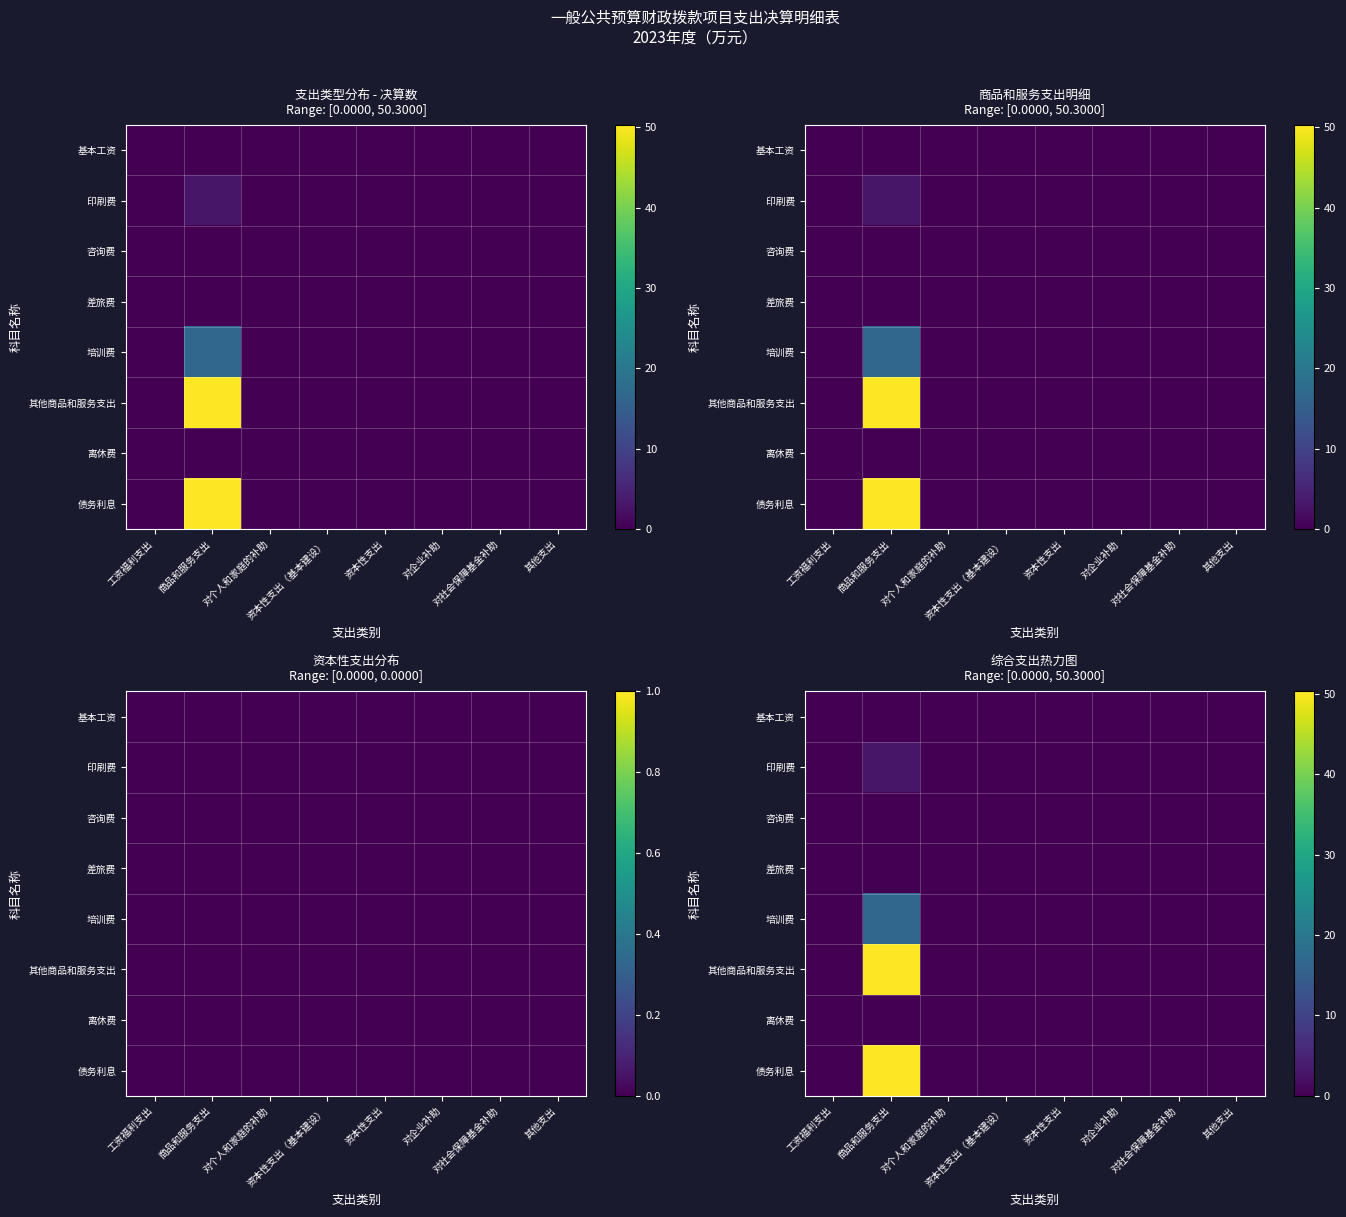

Is the value of 培训费 at 资本性支出 greater than the value of 差旅费 at 其他支出?

No